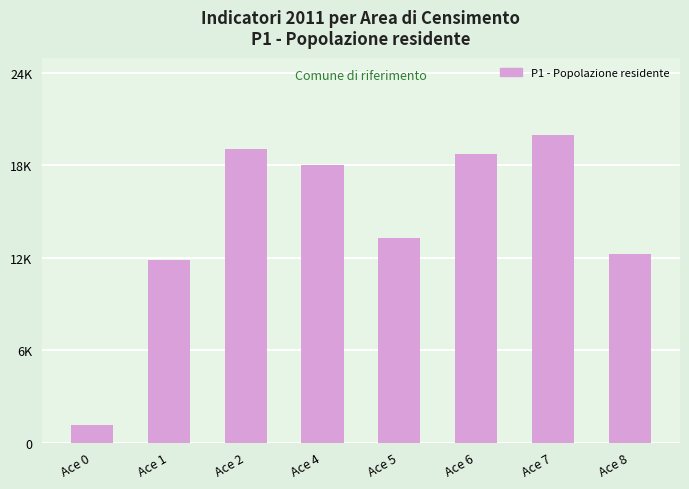

What is the approximate value at Ace 5, to the nearest 10?

13420